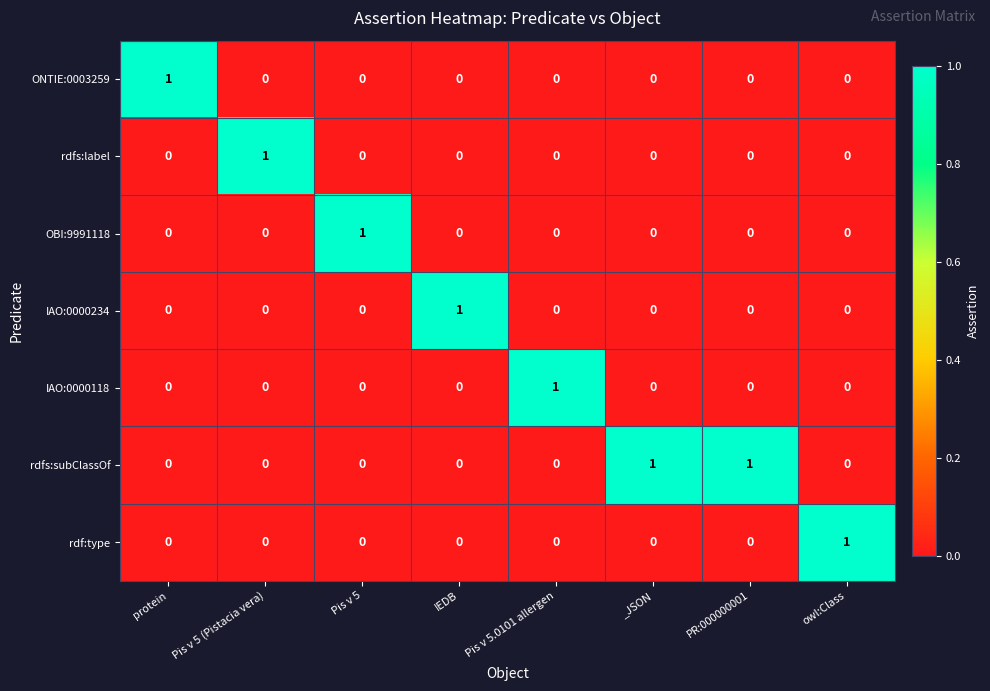

At how many categories does at least one series exceed 0?

8